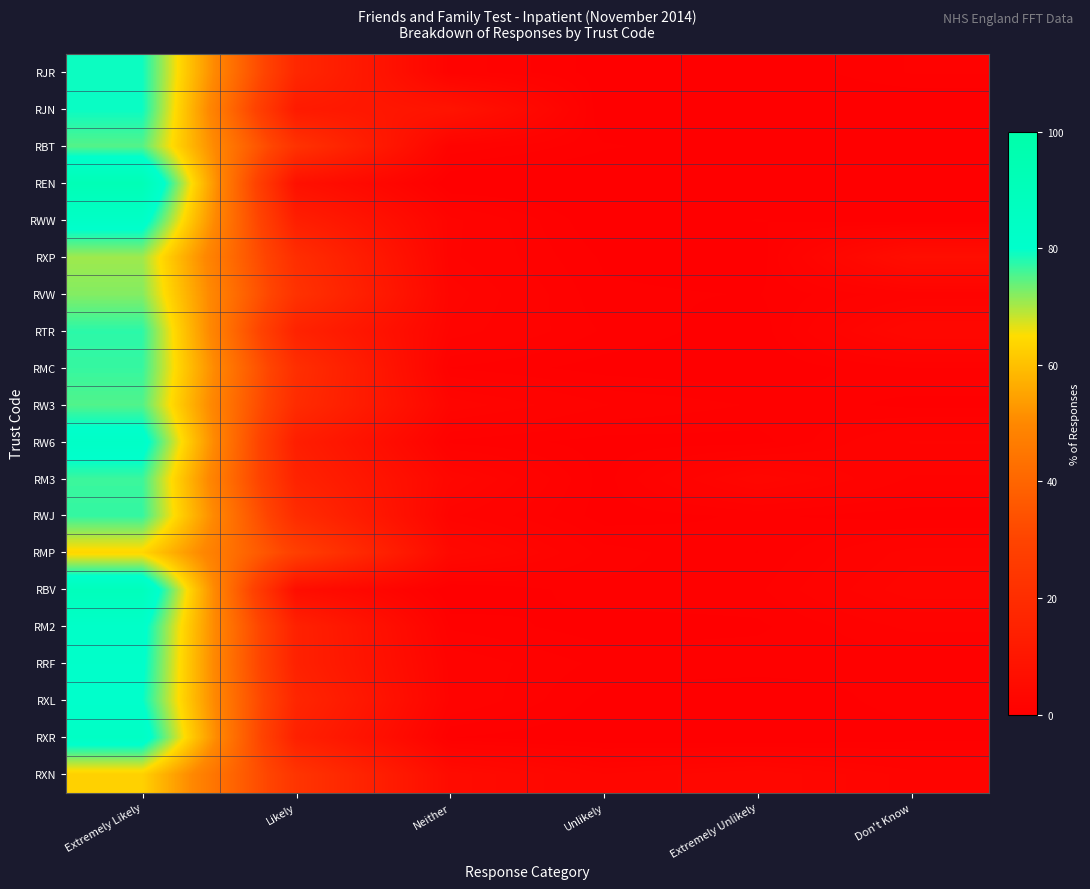

At which category is the sum across all series the highest?

Extremely Likely